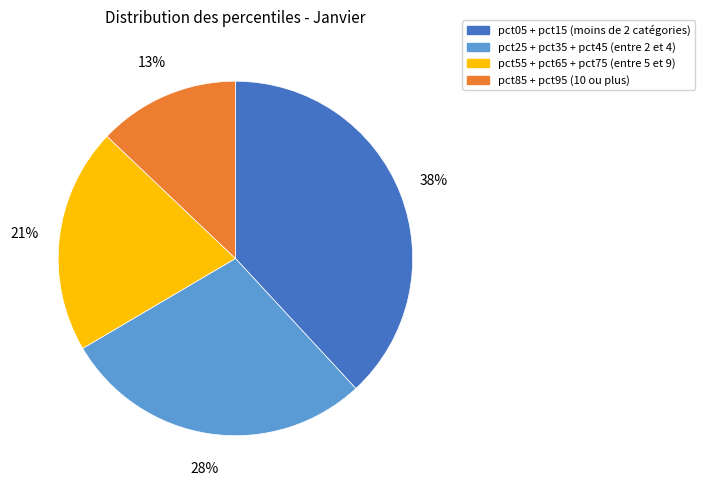

To the nearest percent, what is the average slice percentage?

25%